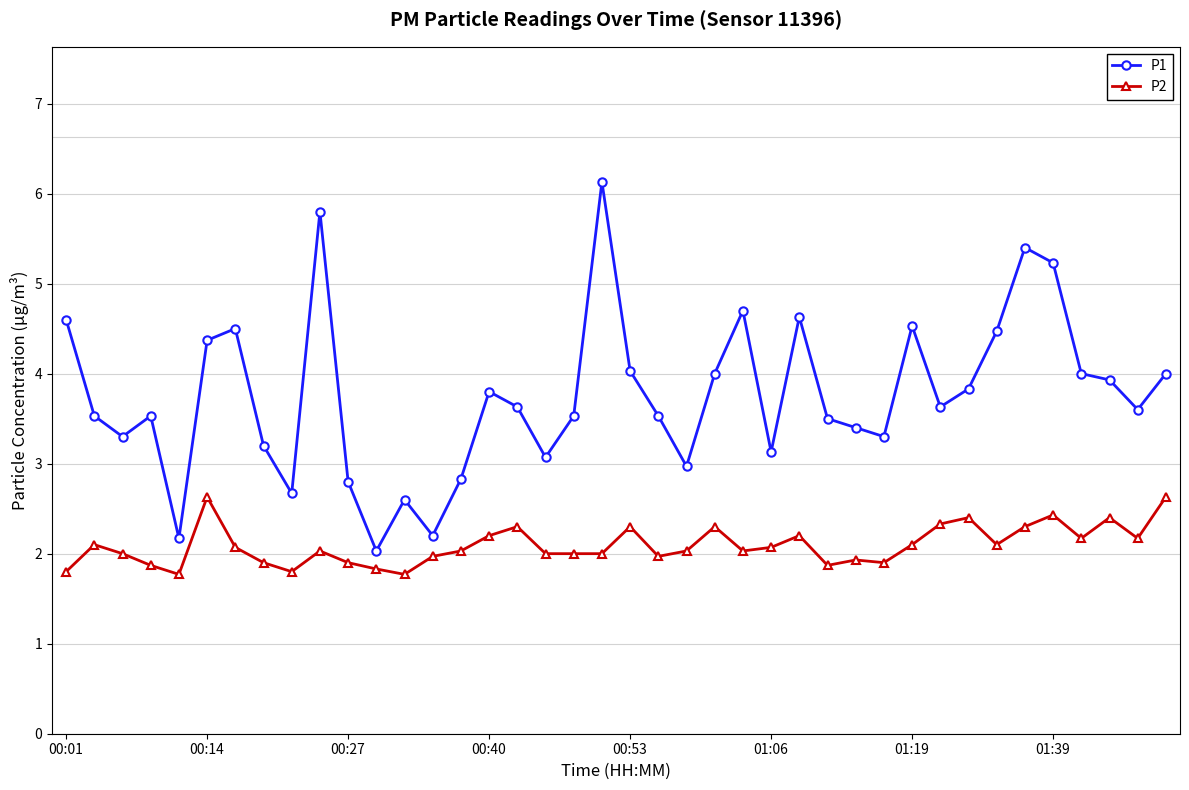

What is the sum of all P2 values?

83.6